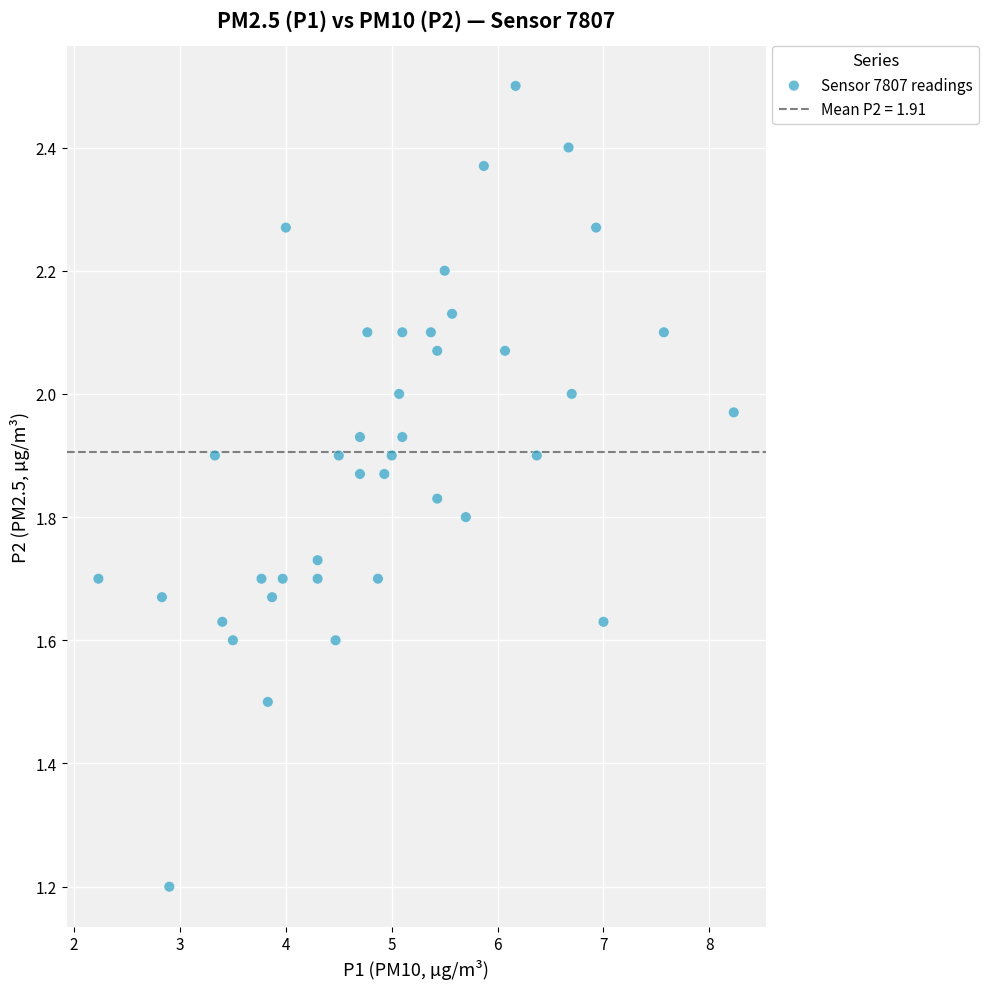

What Y value in the scatter plot is closest to 1?

1.2